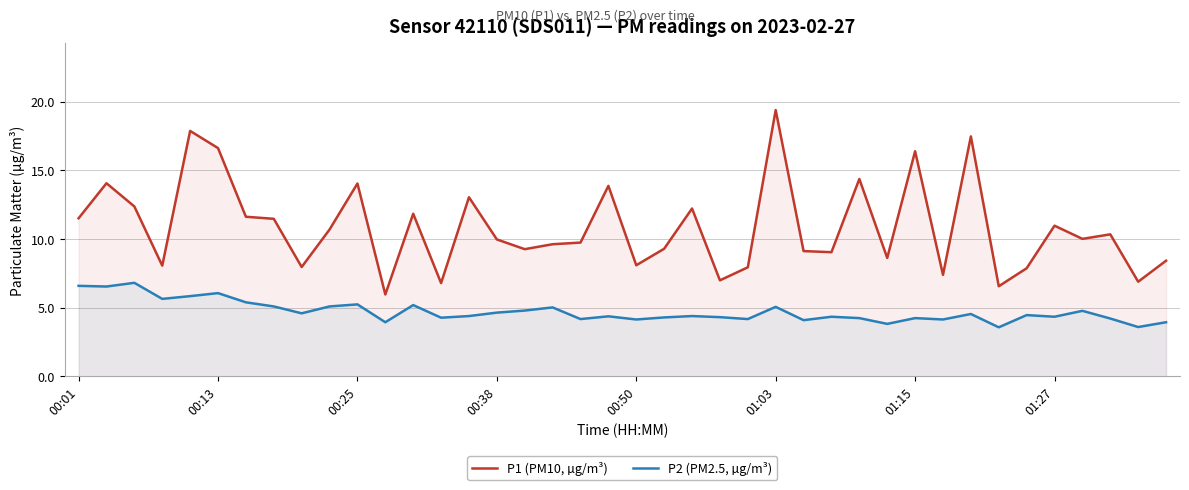

How many lines are shown in the chart?

2